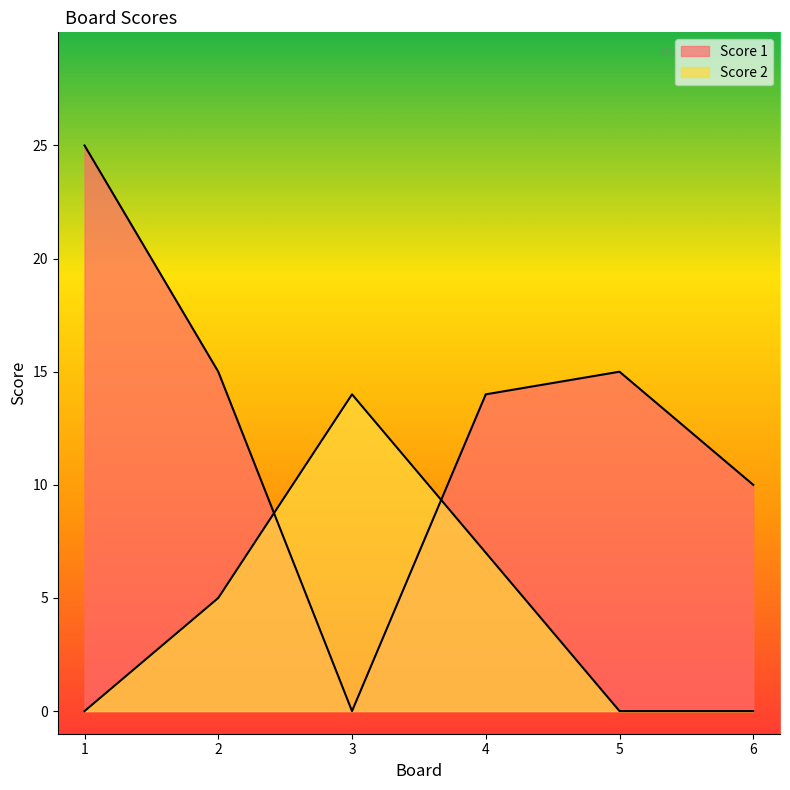

List the series in order of their peak value, lowest first.

Score 2, Score 1